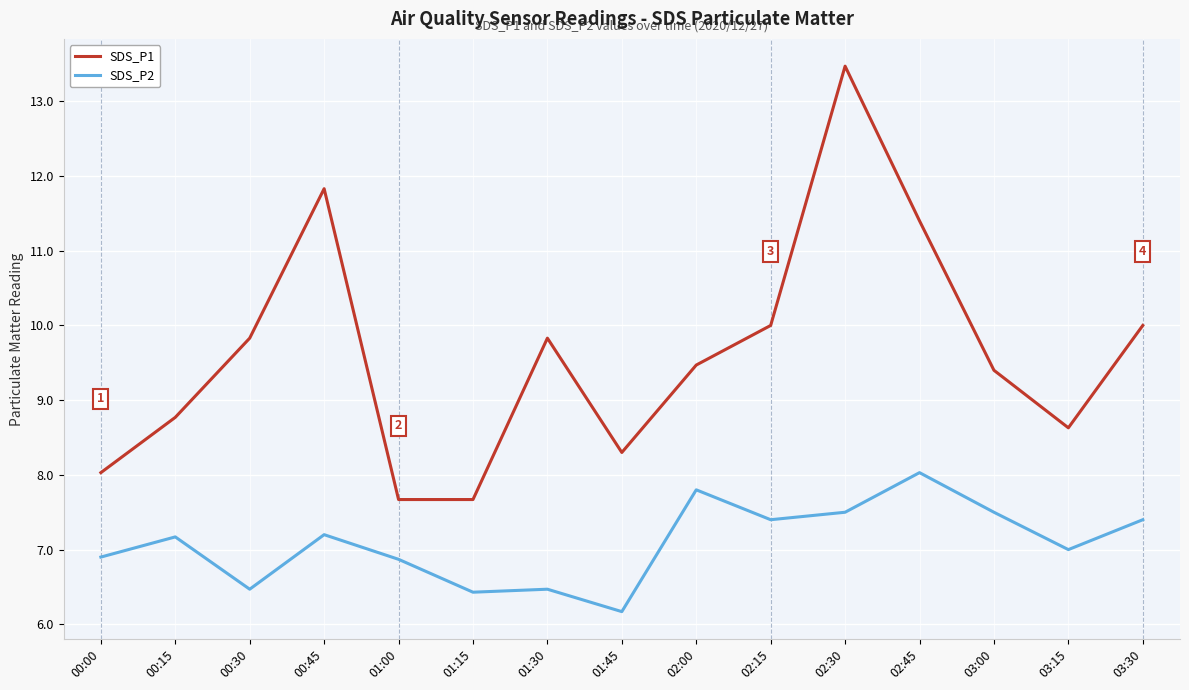

True or false: SDS_P1 and SDS_P2 cross at least once.

False